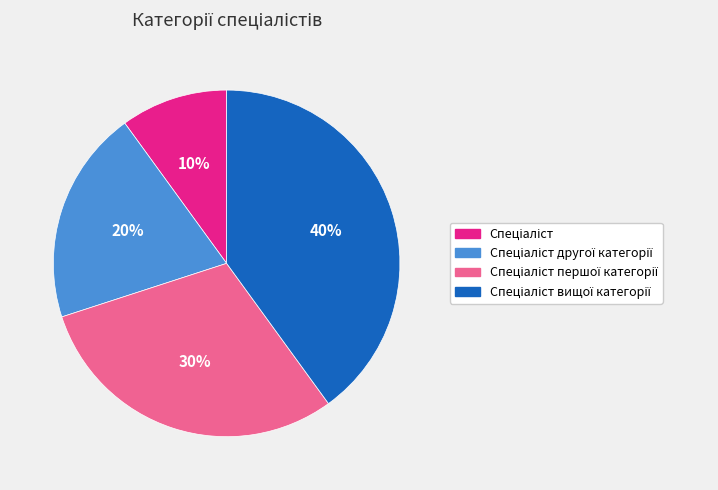

How many segments does this pie chart have?

4